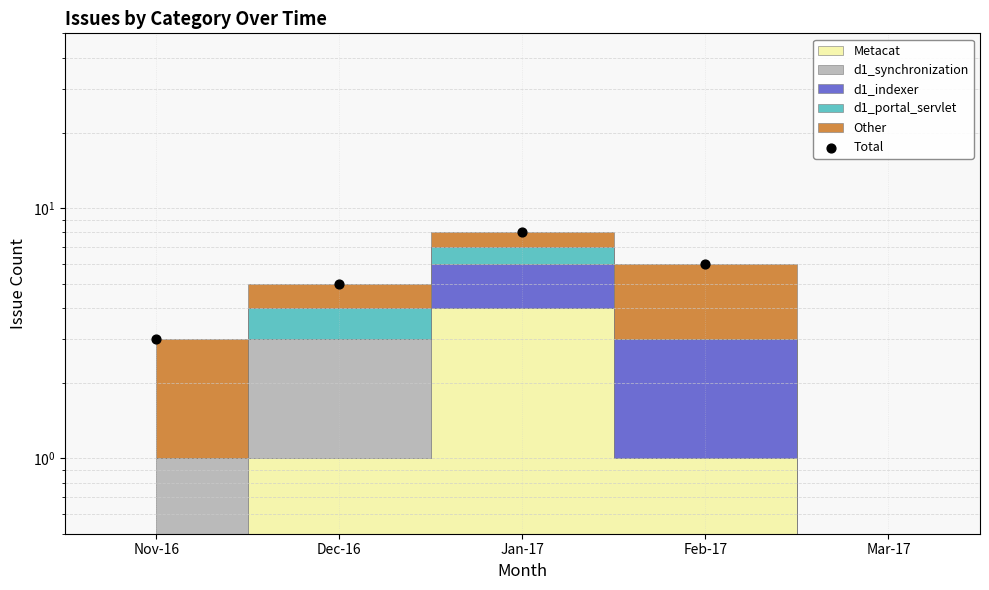

What is the change in value from Jan-17 to Feb-17?

-2